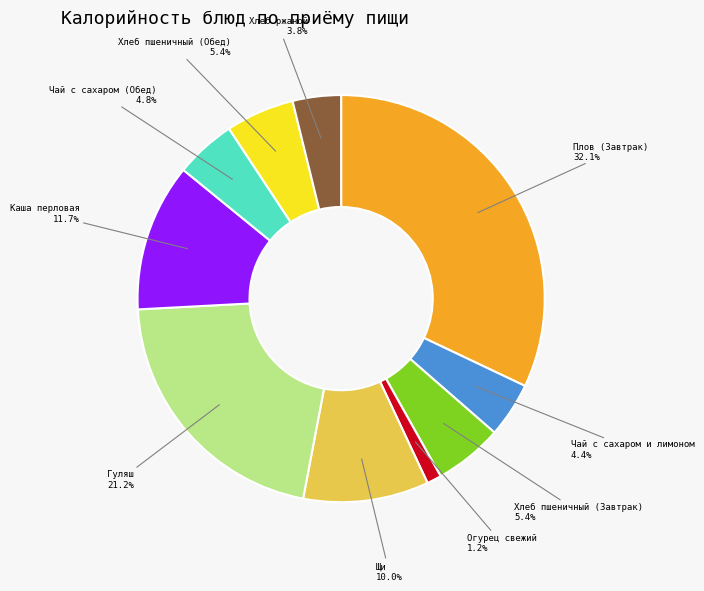

Does any single category account for the majority?

No